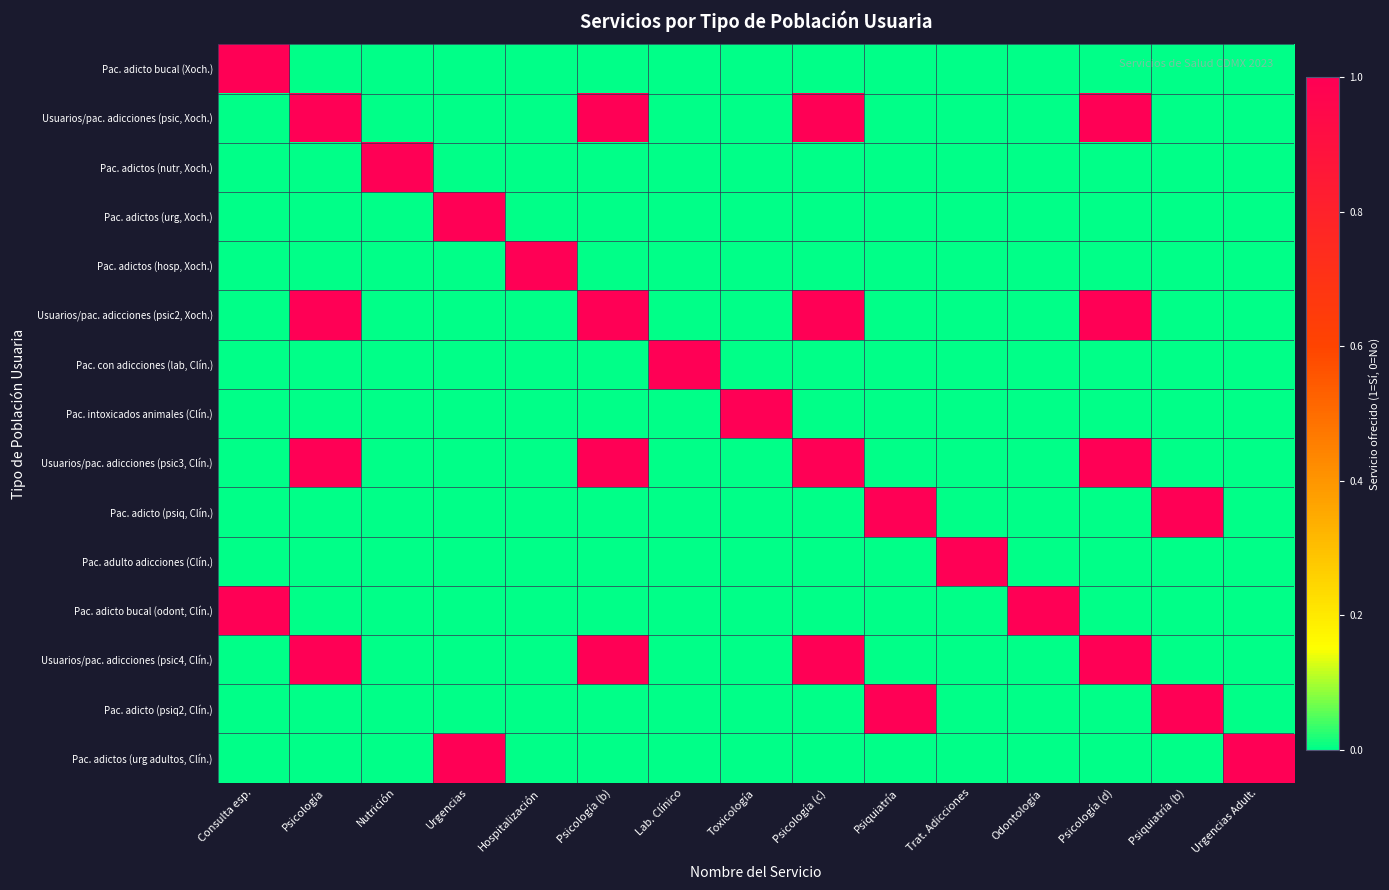

At how many categories does at least one series exceed 0?

15